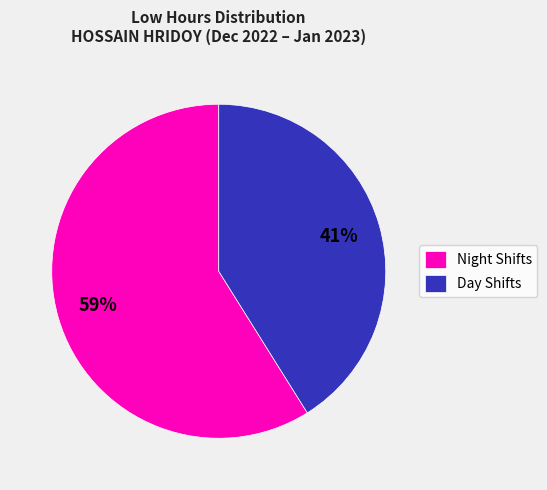

To the nearest percent, what portion does Day Shifts represent?

41%